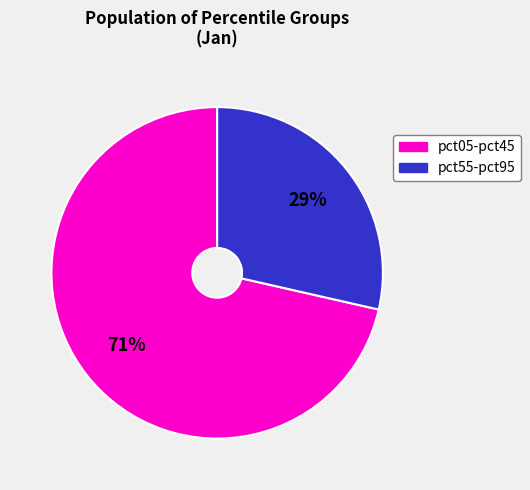

Count the number of slices in the pie.

2